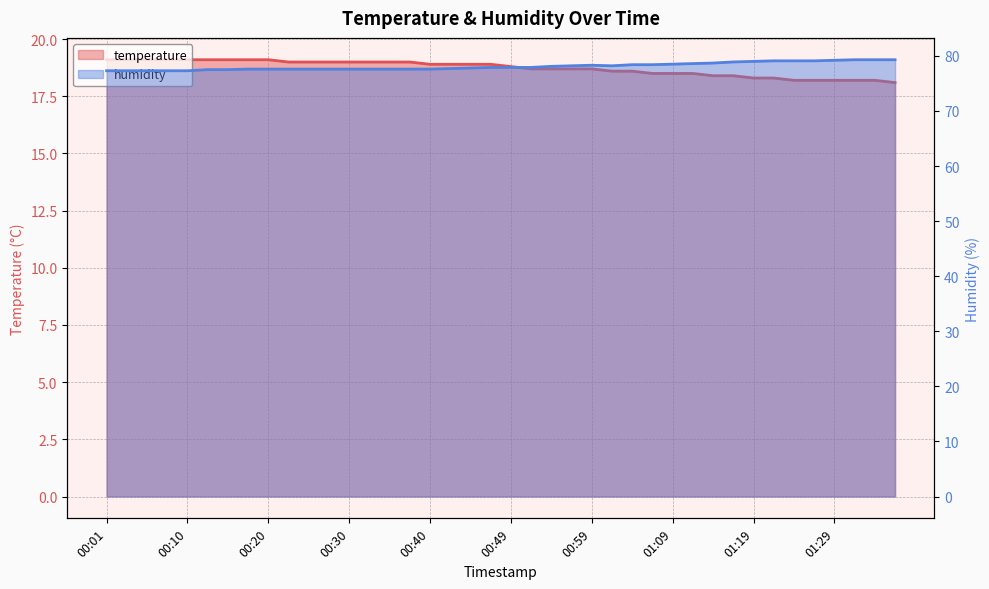

What is the lowest value of the temperature series?

18.1